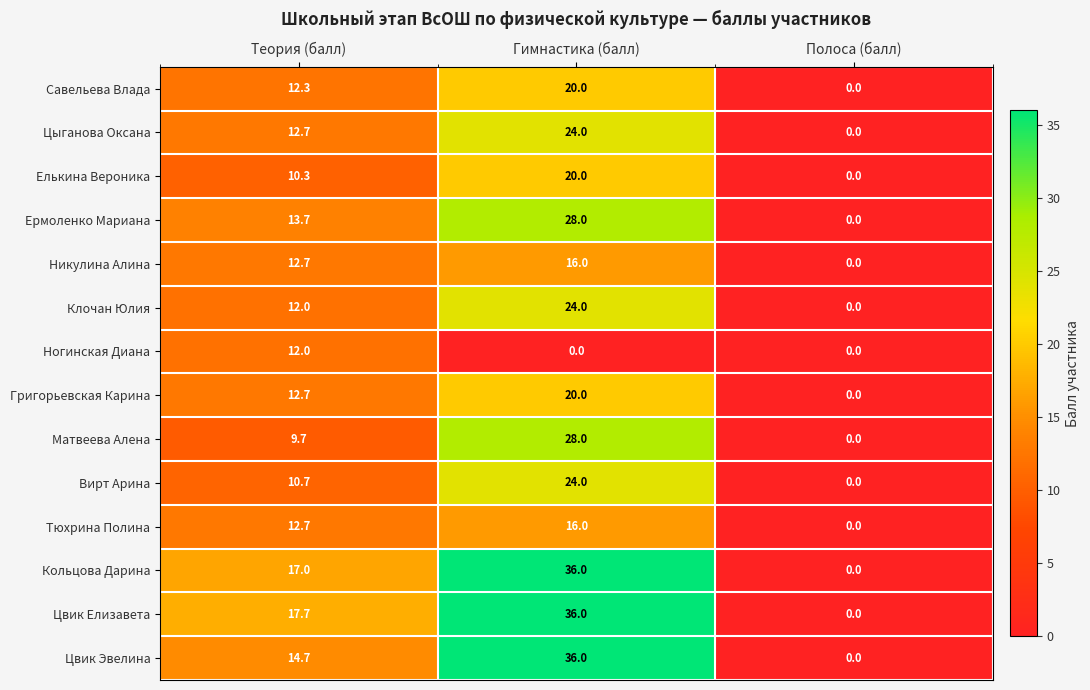

Is it true that Григорьевская Карина equals 0.0 at Полоса (балл)?

True